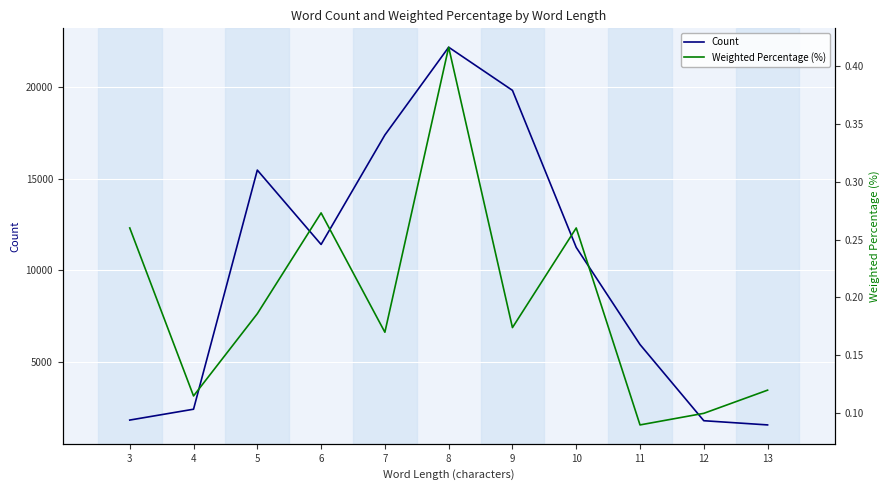

How many data points in Count are above 11246?

5